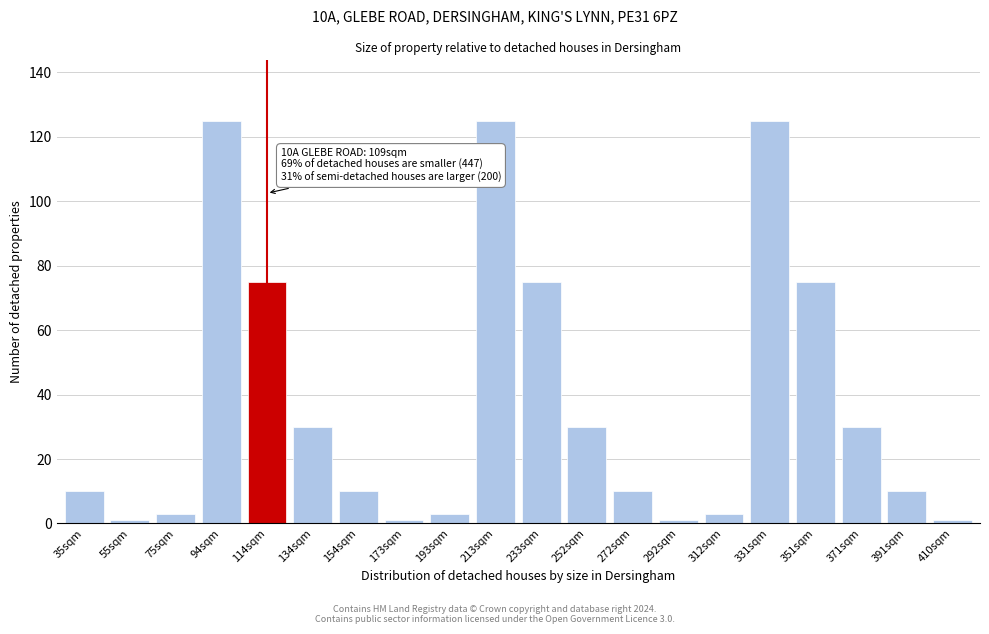

Reading left to right, what are all the values shown in this chart?

10	1	3	125	75	30	10	1	3	125	75	30	10	1	3	125	75	30	10	1